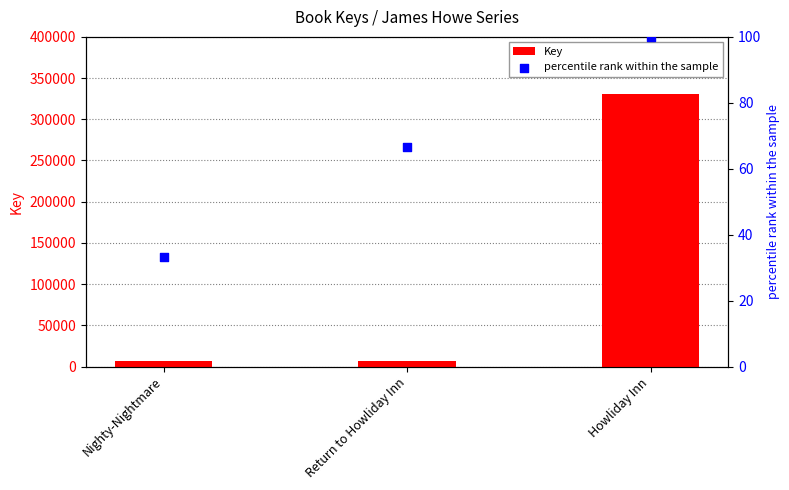

Which series has the largest total across all categories?

Key